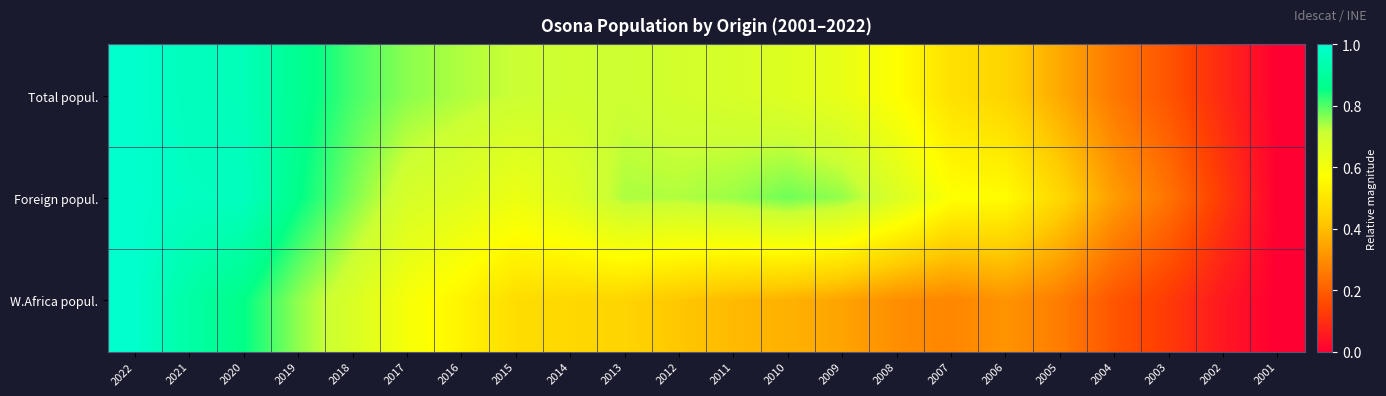

Reading left to right, what are all the values shown in this chart?

Total popul.: 2022=1.0	2021=1.0	2020=1.0	2019=0.9	2018=0.8	2017=0.8	2016=0.7	2015=0.7	2014=0.7	2013=0.7	2012=0.7	2011=0.7	2010=0.7	2009=0.6	2008=0.6	2007=0.5	2006=0.5	2005=0.4	2004=0.3	2003=0.2	2002=0.1	2001=0.0
Foreign popul.: 2022=1.0	2021=1.0	2020=1.0	2019=0.9	2018=0.8	2017=0.7	2016=0.7	2015=0.6	2014=0.7	2013=0.7	2012=0.7	2011=0.7	2010=0.8	2009=0.8	2008=0.7	2007=0.6	2006=0.6	2005=0.5	2004=0.3	2003=0.2	2002=0.1	2001=0.0
W.Africa popul.: 2022=1.0	2021=0.9	2020=0.9	2019=0.8	2018=0.7	2017=0.6	2016=0.5	2015=0.5	2014=0.5	2013=0.5	2012=0.4	2011=0.4	2010=0.4	2009=0.3	2008=0.3	2007=0.3	2006=0.3	2005=0.3	2004=0.2	2003=0.1	2002=0.1	2001=0.0